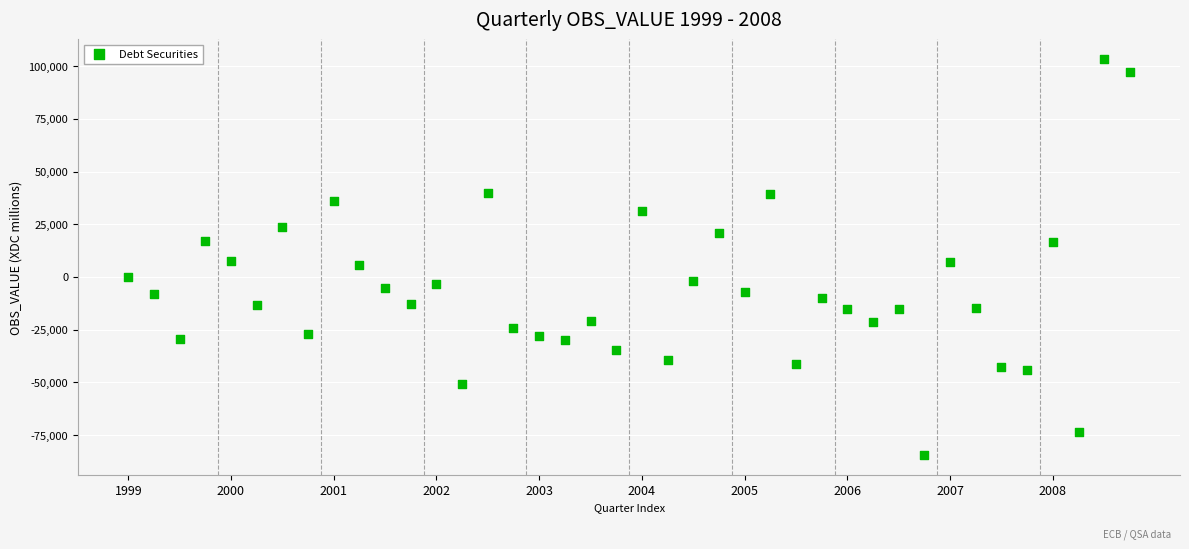

What is the range of X values (max minus min)?

39.0